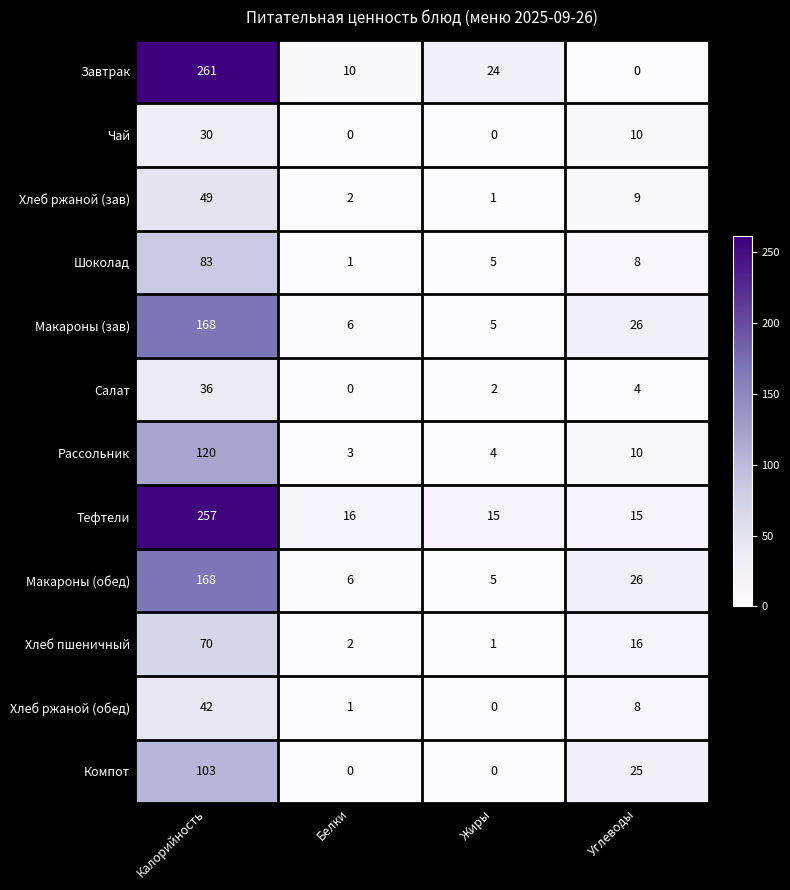

Rank the categories by Макароны (зав) value from highest to lowest.

Калорийность, Углеводы, Белки, Жиры